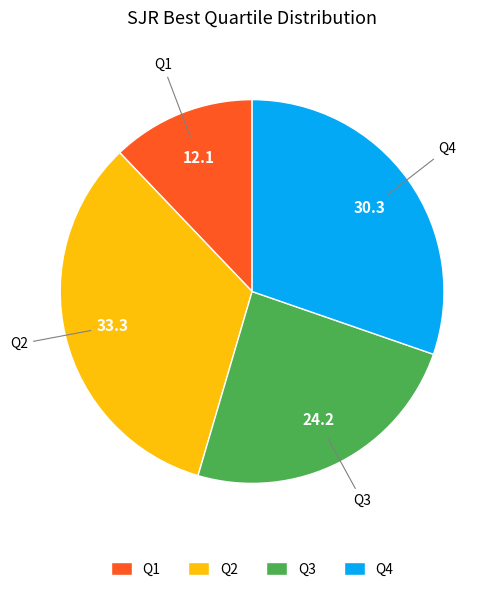

Does Q2 represent more than half of the total?

No